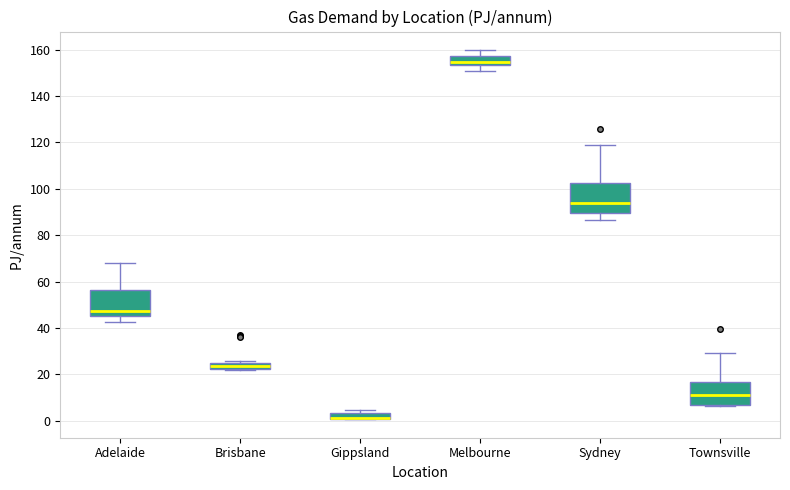

Where does the upper whisker of the box for Adelaide end on the y-axis? The values are not printed on the chart, so give them approximately, as read against the axis.

68